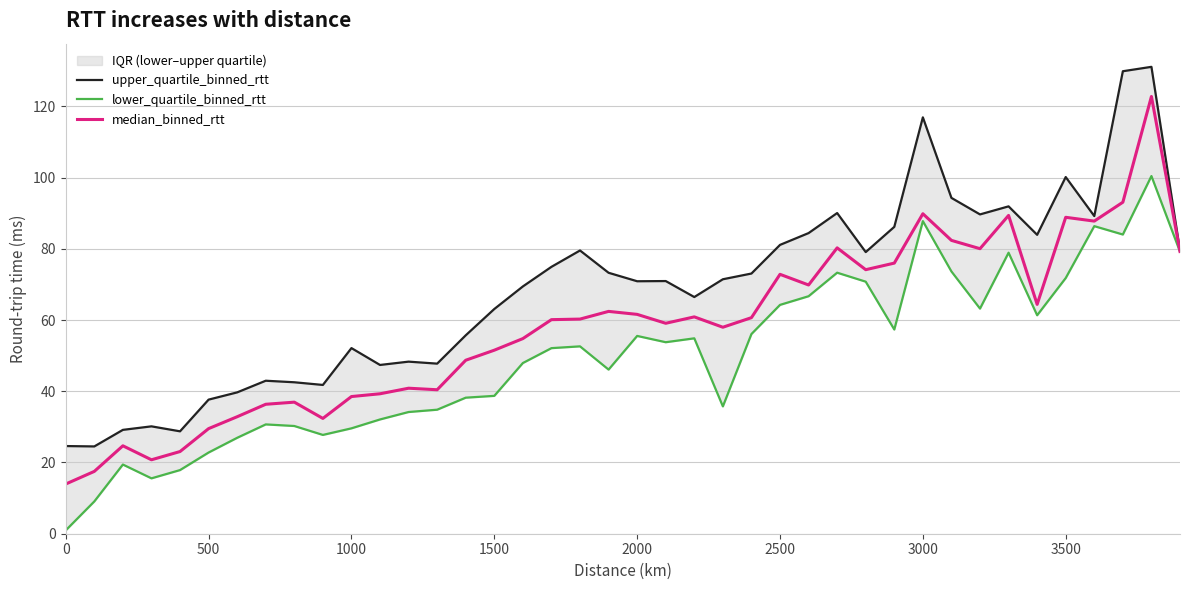

Is this an area chart (filled region under the line)?

No